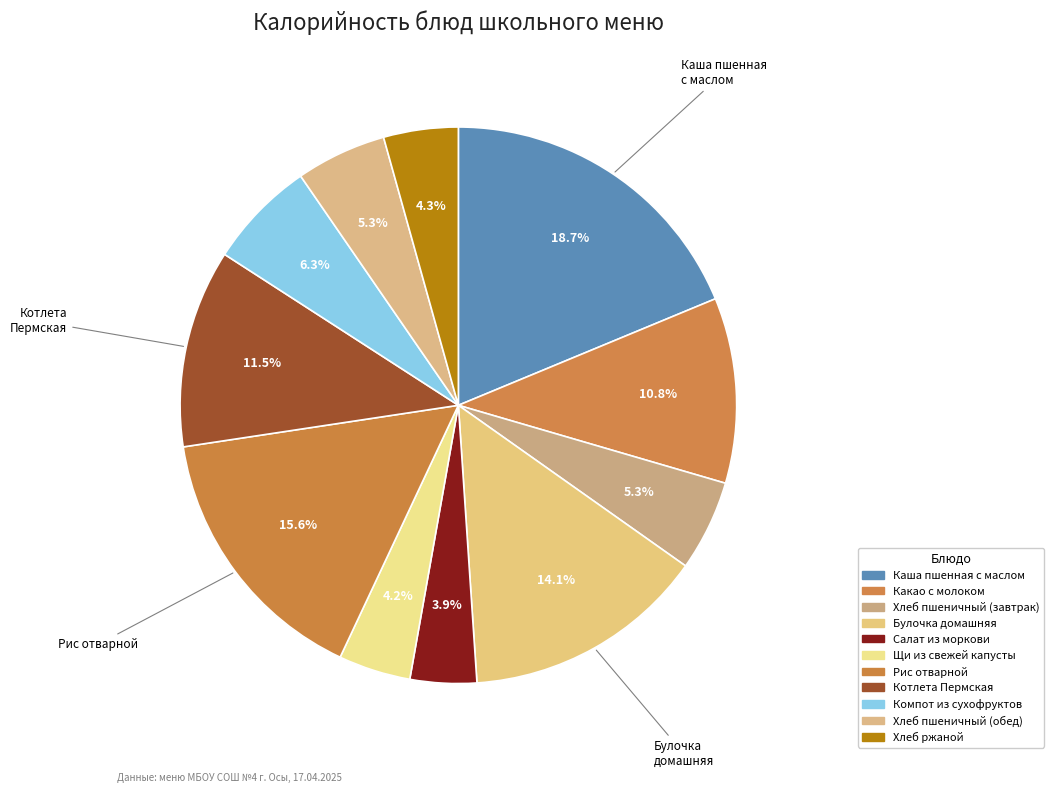

True or false: Щи из свежей капусты accounts for 18% of the total.

False